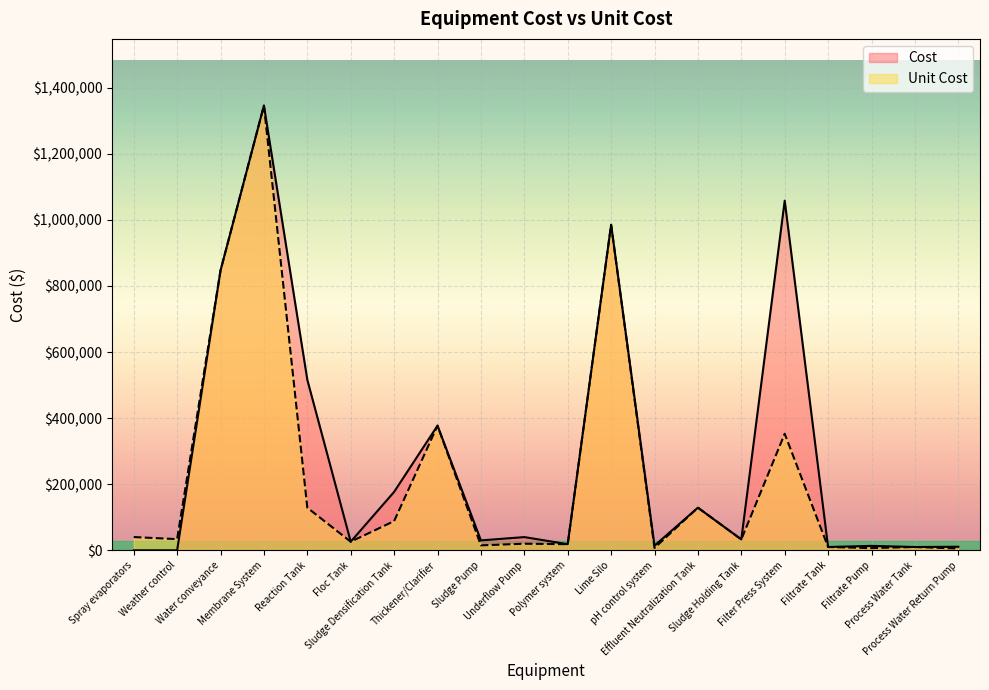

Reading left to right, list all the values displayed in this chart.

Cost: 0.0	0.0	846707.5	1345700.0	516000.0	26000.0	176800.0	377200.0	30000.0	40000.0	18525.0	985000.0	14106.0	129000.0	33000.0	1058001.0	10000.0	13400.0	10000.0	10791.9
Unit Cost: 40155.4	33821.5	846707.5	1345700.0	129000.0	26000.0	88400.0	377200.0	15000.0	20000.0	18525.0	985000.0	7053.0	129000.0	33000.0	352667.0	10000.0	6700.0	10000.0	5395.9